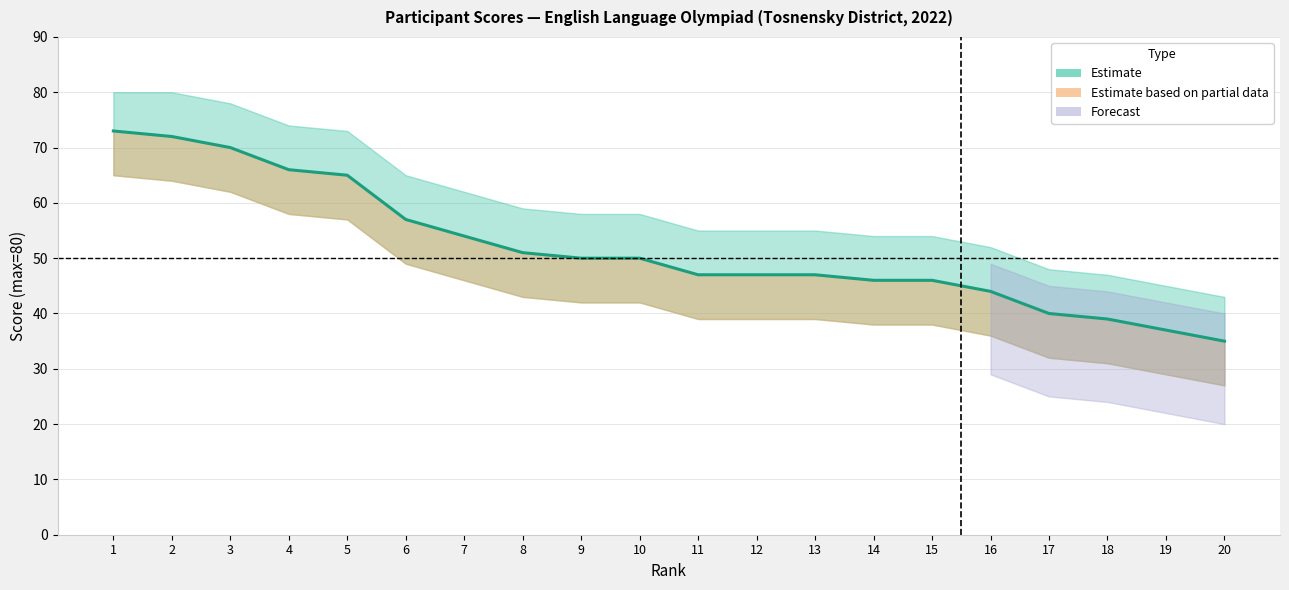

How many lines are shown in the chart?

1